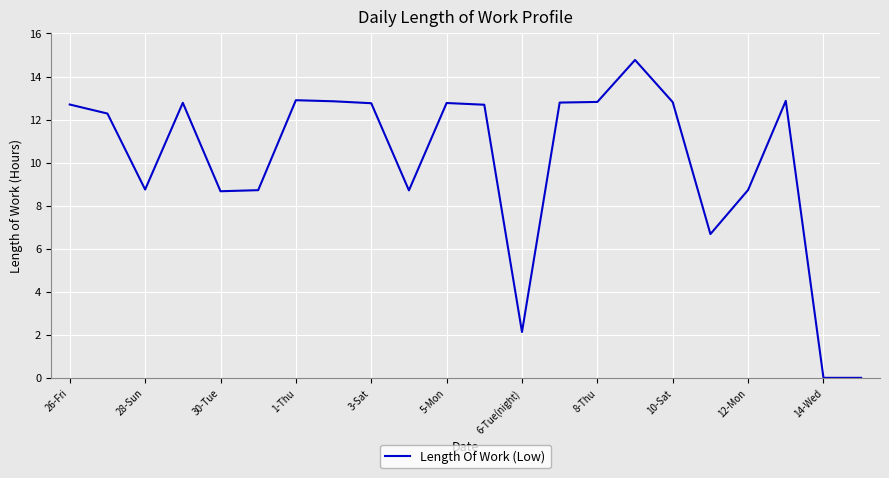

What is the greatest value displayed?

14.8